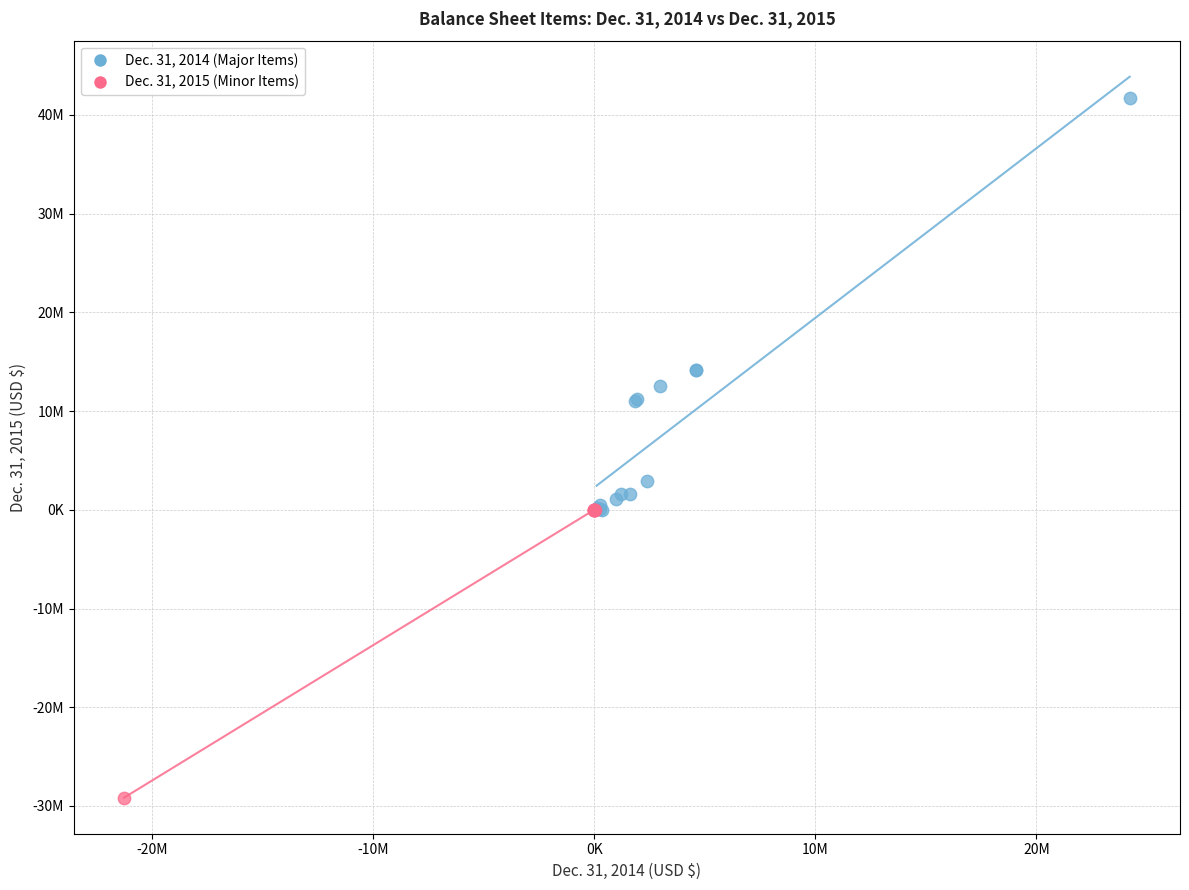

Which series reaches the minimum Y coordinate?

Dec. 31, 2015 (Minor Items)